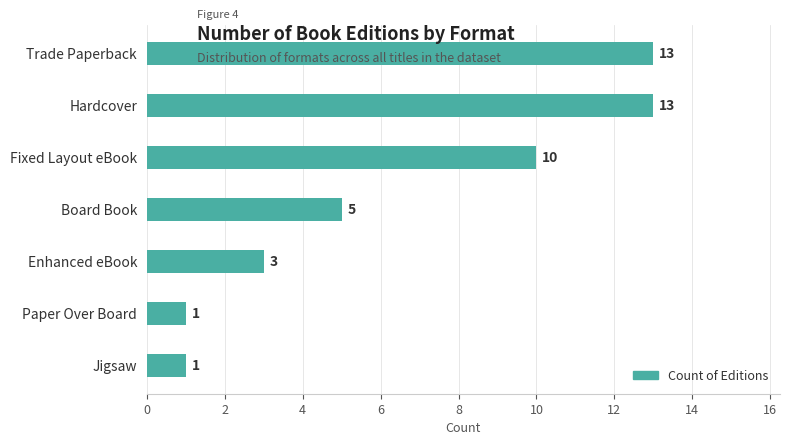

How many values are between 1 and 13?

7